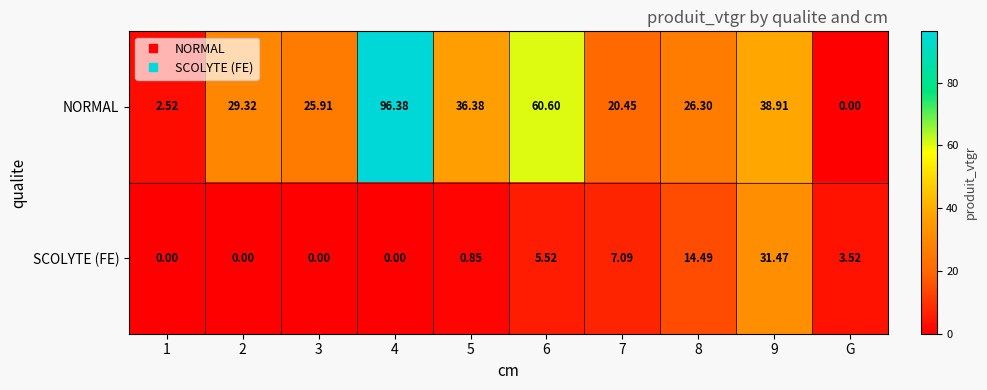

Is the value of SCOLYTE (FE) at 1 greater than the value of NORMAL at 1?

No